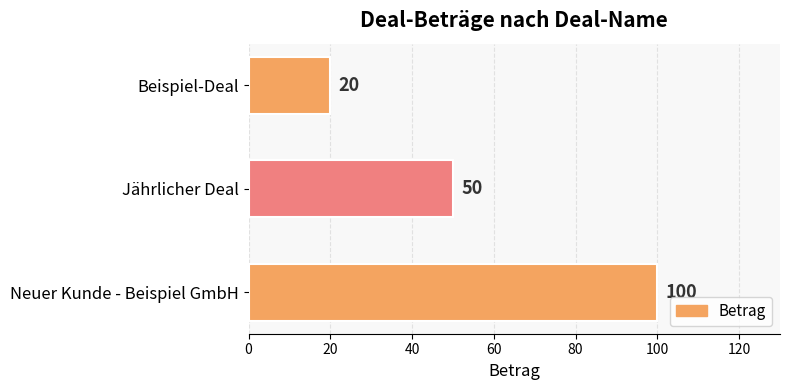

Is it true that the value at Jährlicher Deal is 50?

True